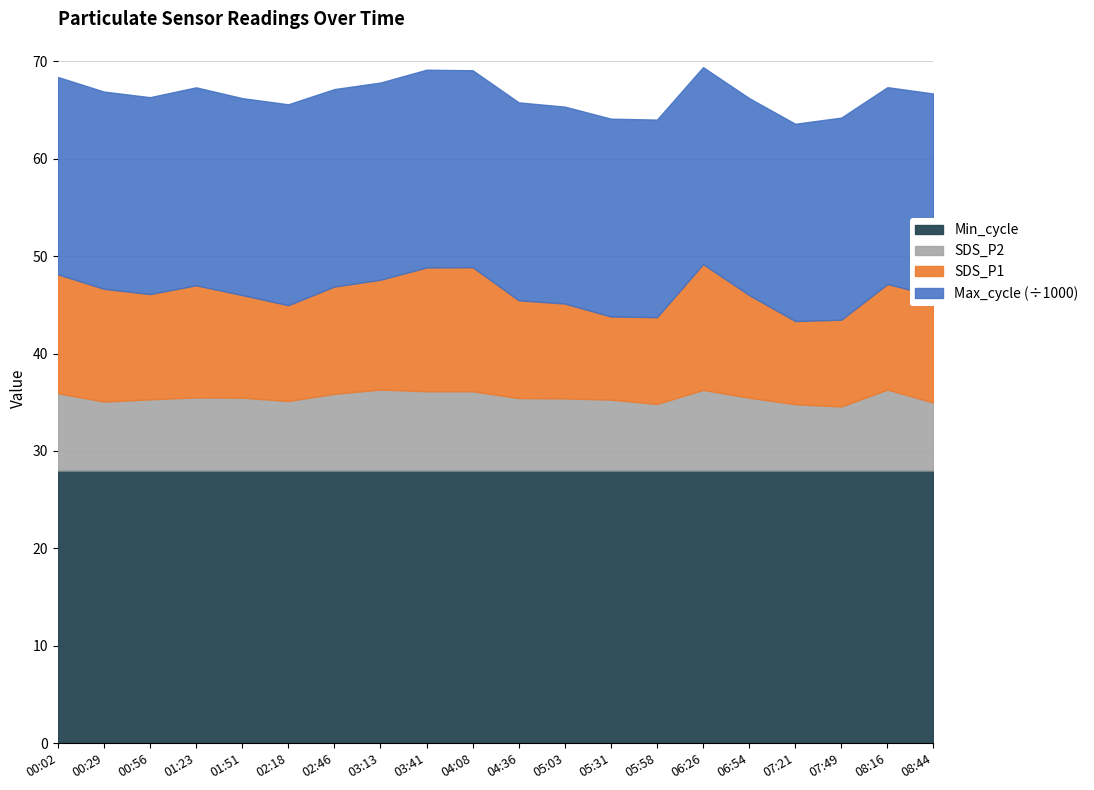

True or false: Max_cycle and Min_cycle cross at least once.

False